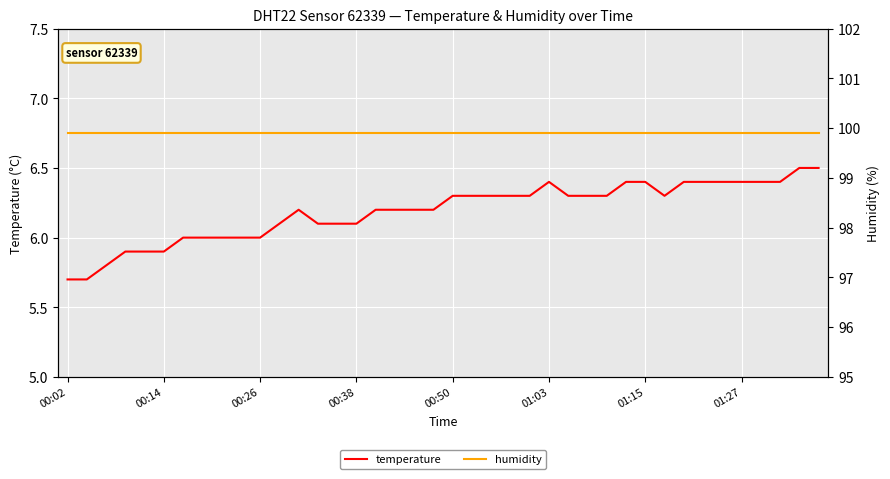

What is the spread (max minus min) of values at 39?

93.4